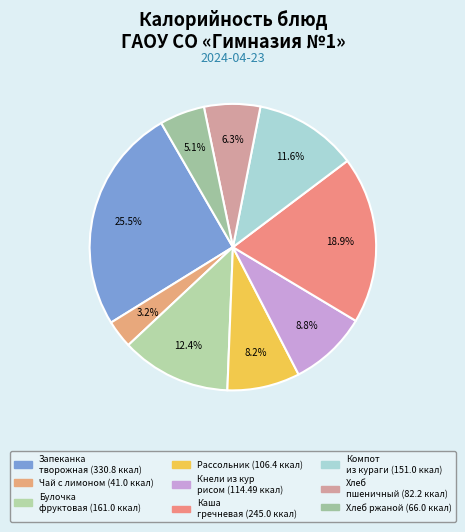

Count the number of slices in the pie.

9